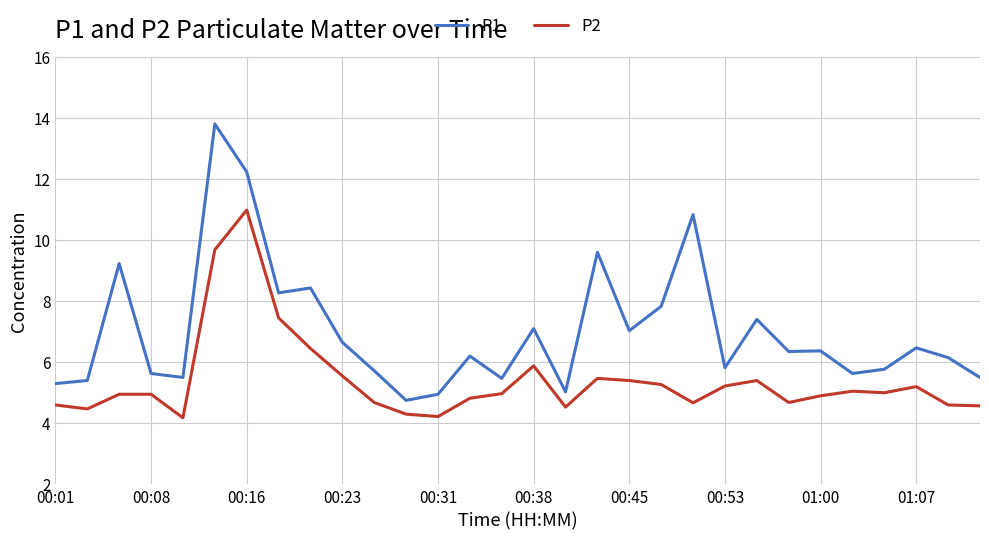

True or false: P1 and P2 cross at least once.

False